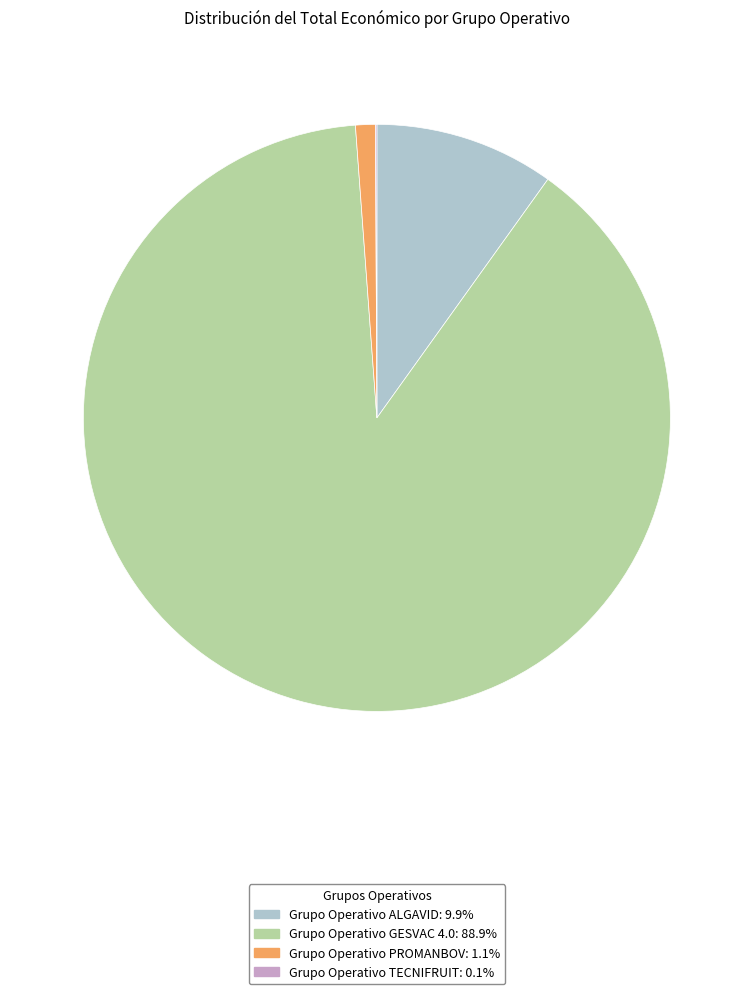

Do Grupo Operativo ALGAVID and Grupo Operativo GESVAC 4.0 together represent more than half of the pie?

Yes